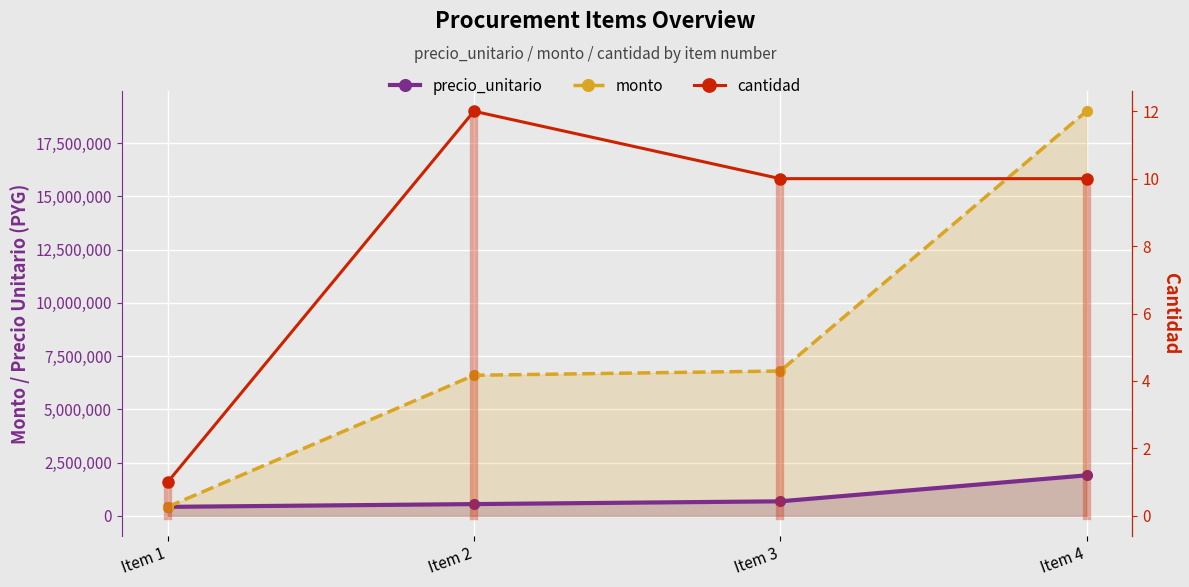

Reading right to left, what are all the values shown in this chart?

precio_unitario: Item 4=1900000	Item 3=680000	Item 2=550000	Item 1=420000
monto: Item 4=19000000	Item 3=6800000	Item 2=6600000	Item 1=420000
cantidad: Item 4=10	Item 3=10	Item 2=12	Item 1=1